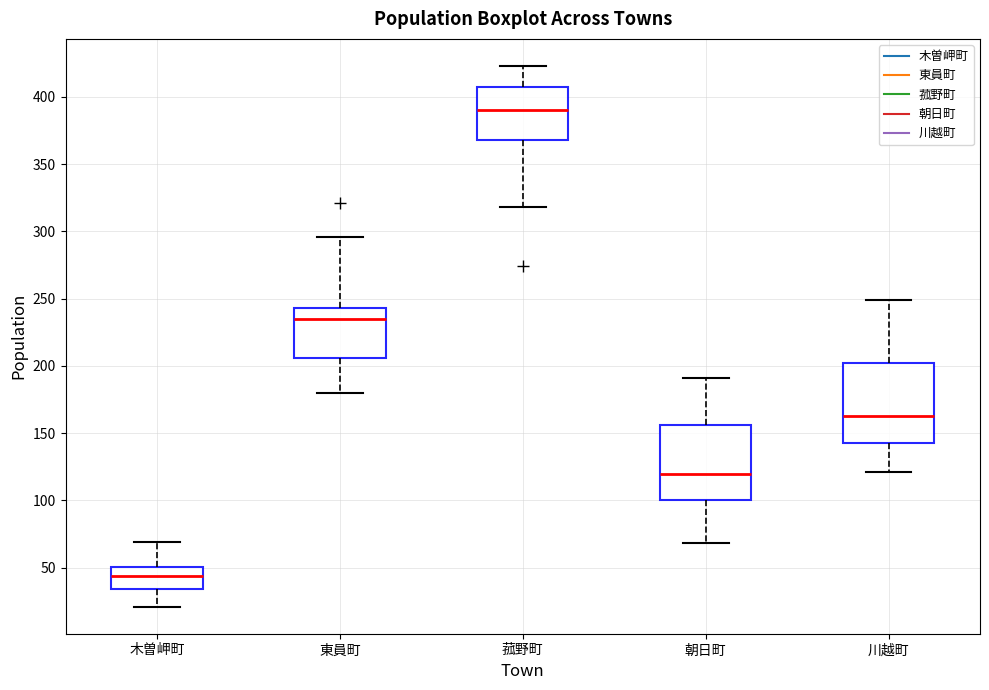

Which box has the highest median line?

菰野町